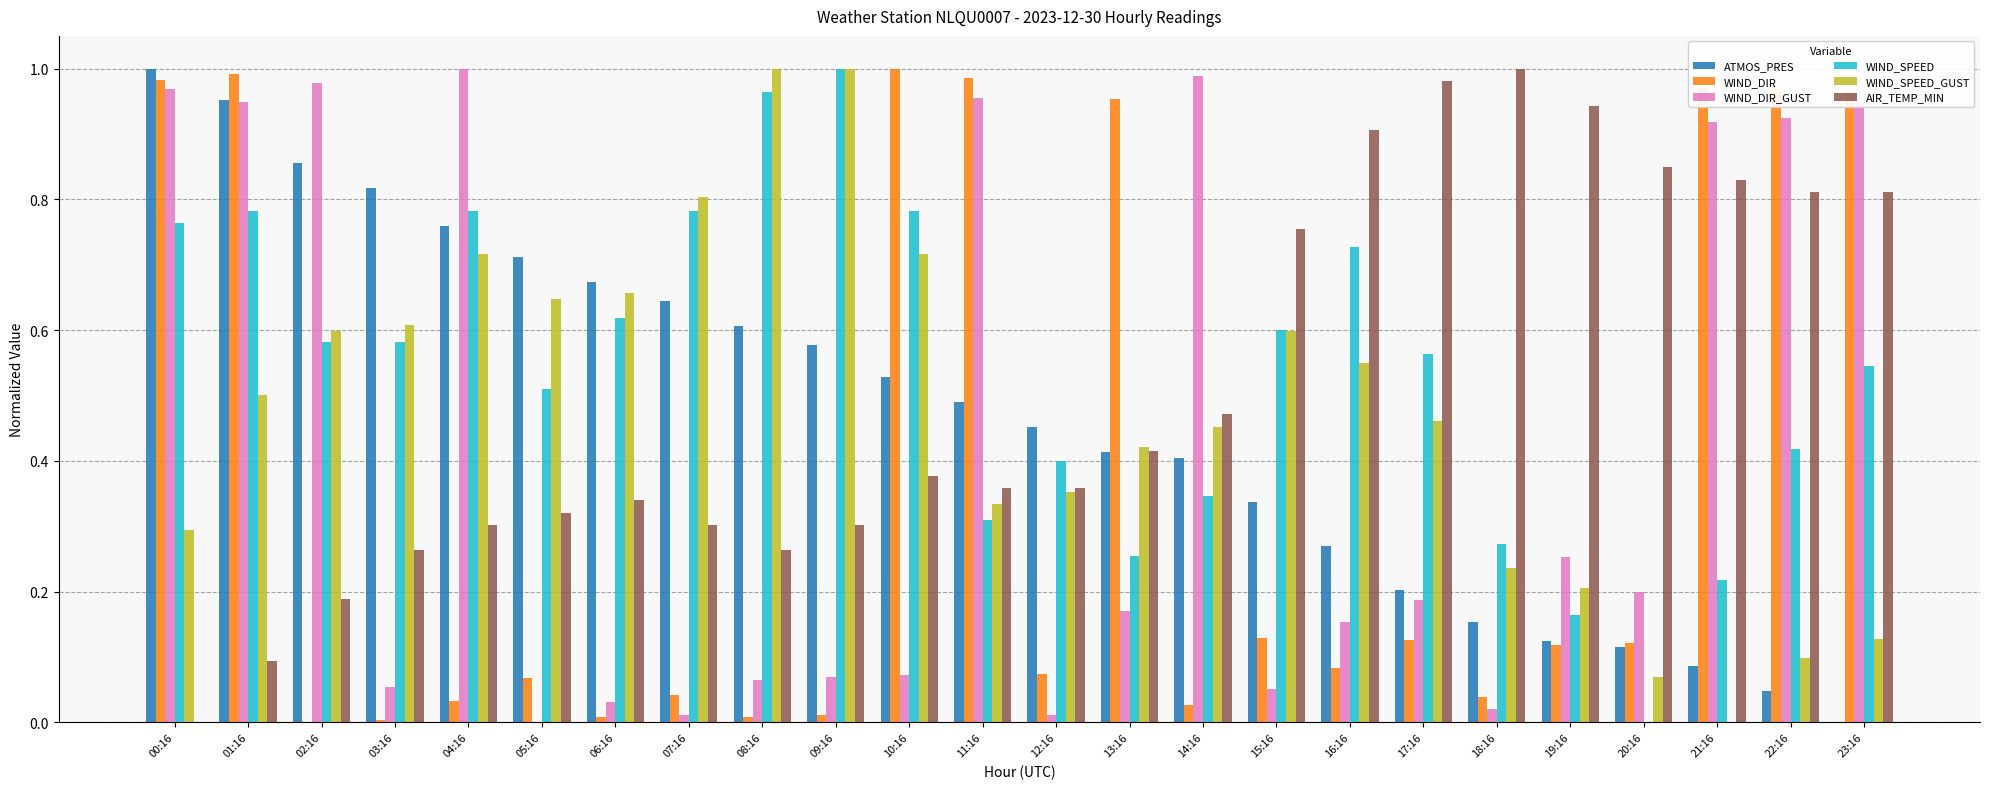

What is the sum of all WIND_DIR_GUST values?

10.0